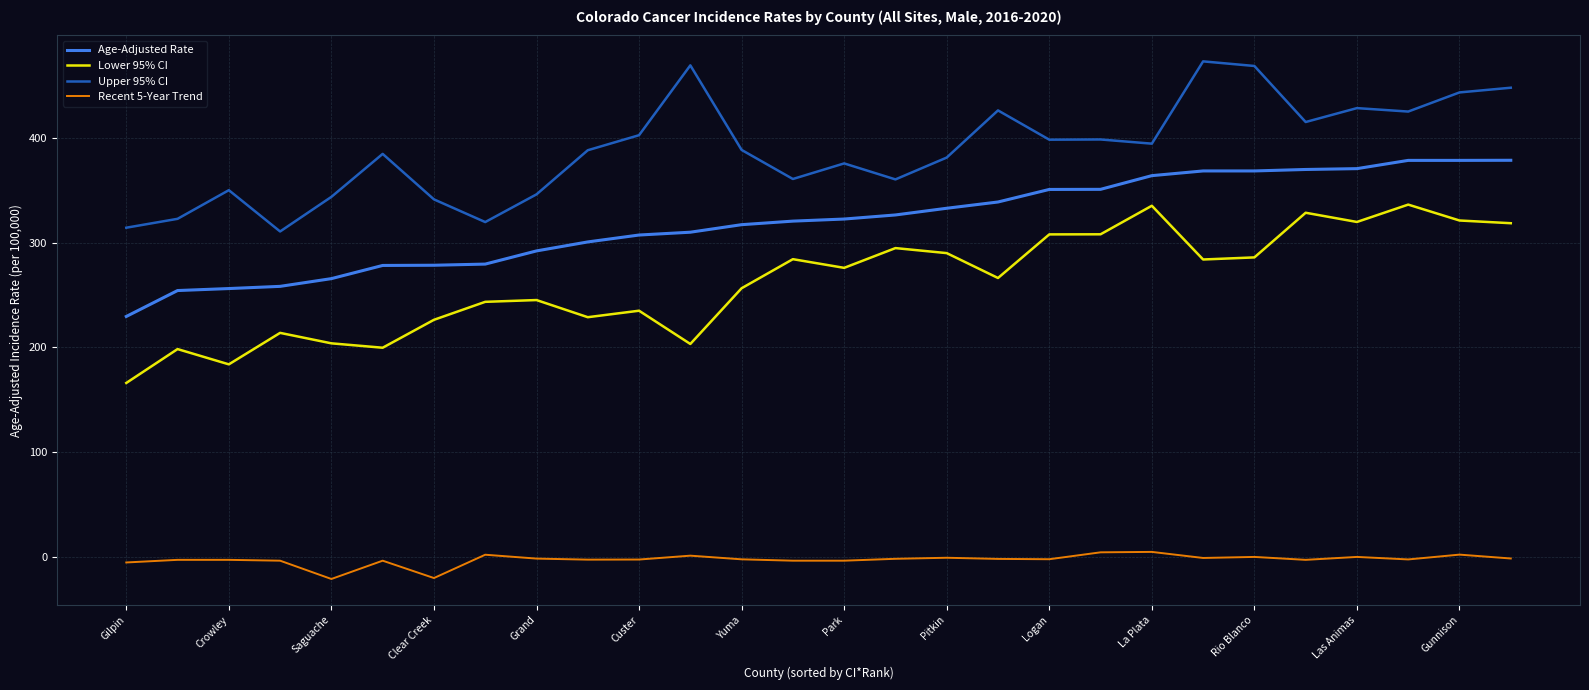

What is the difference between the maximum and minimum values in the Upper 95% CI series?

162.7